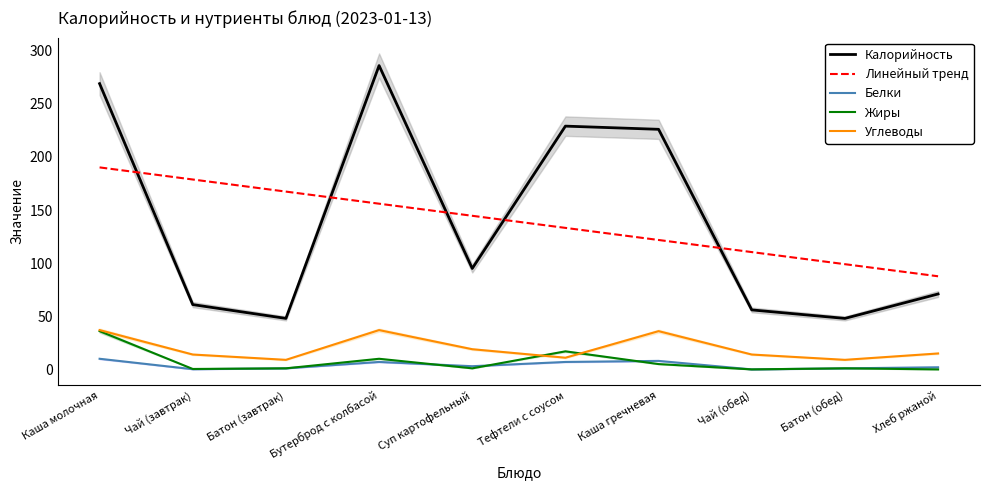

What is the total value across all series at Батон (обед)?

158.0